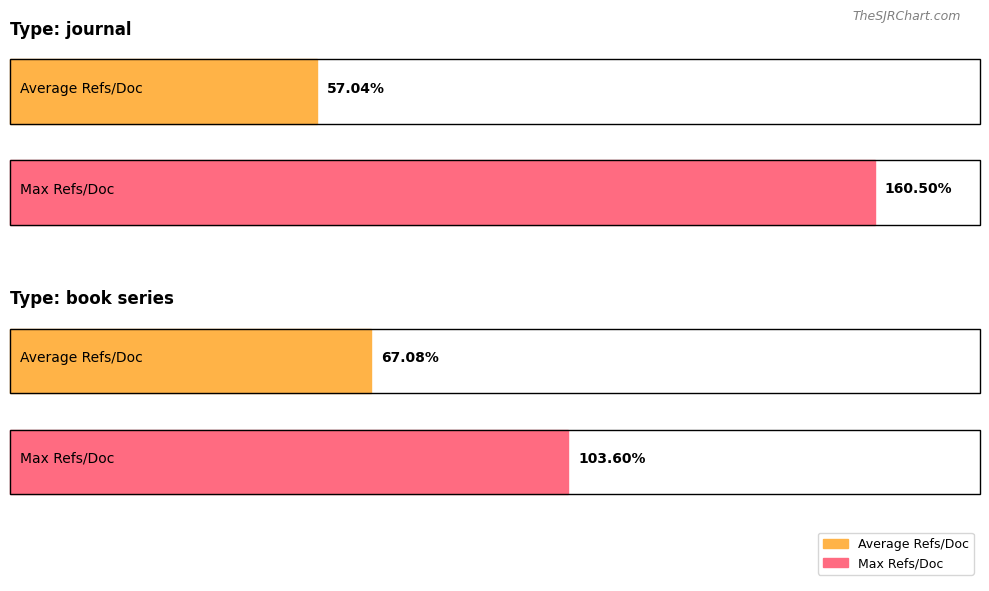

How many data points does each series have?

2